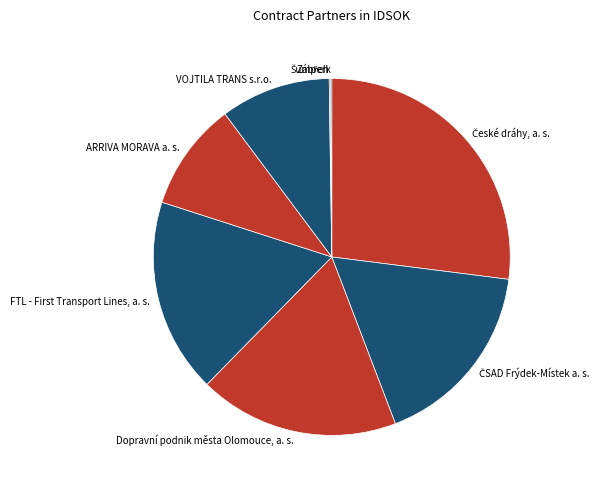

Is there any slice that represents more than half of the pie?

No